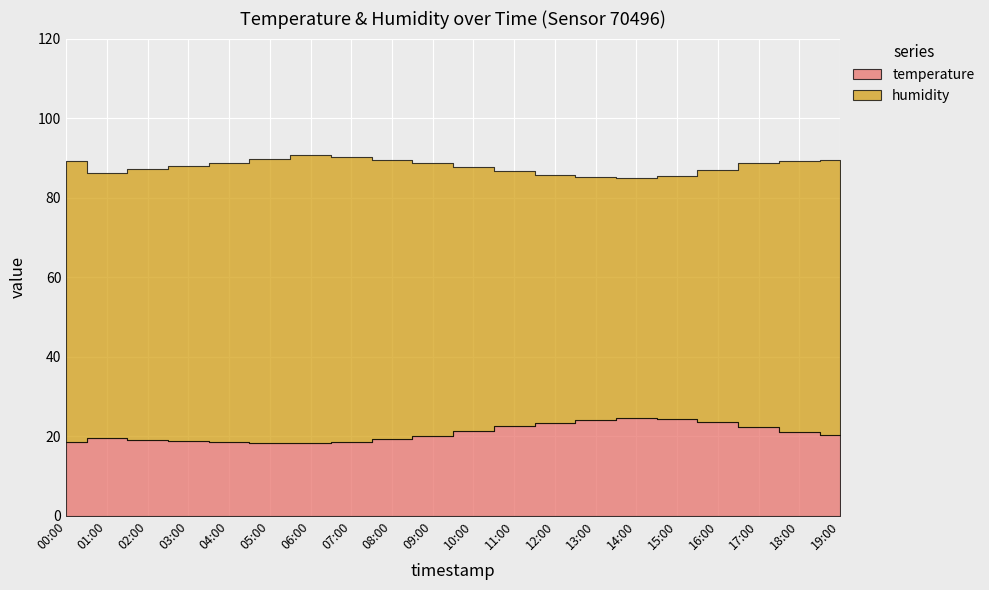

True or false: temperature and humidity intersect in this chart.

False